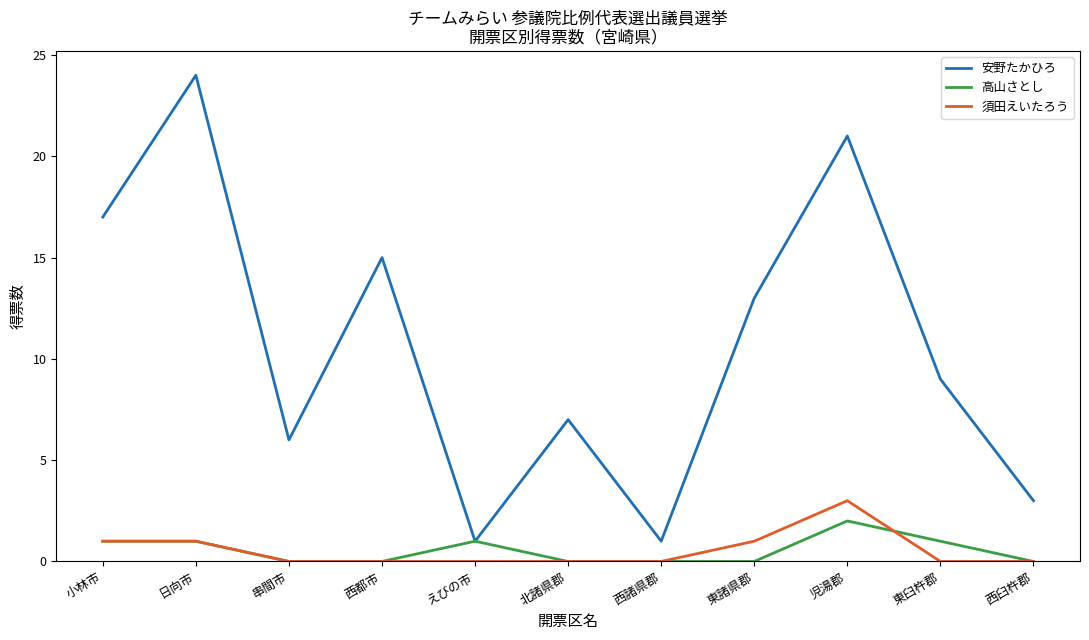

How many lines are shown in the chart?

3